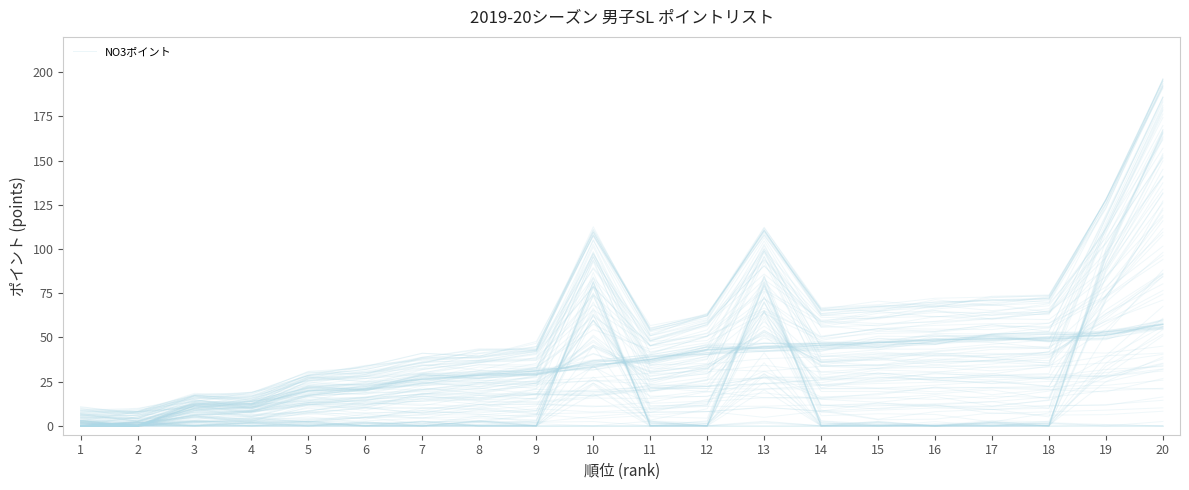

At which label does the data first exceed 37?

11